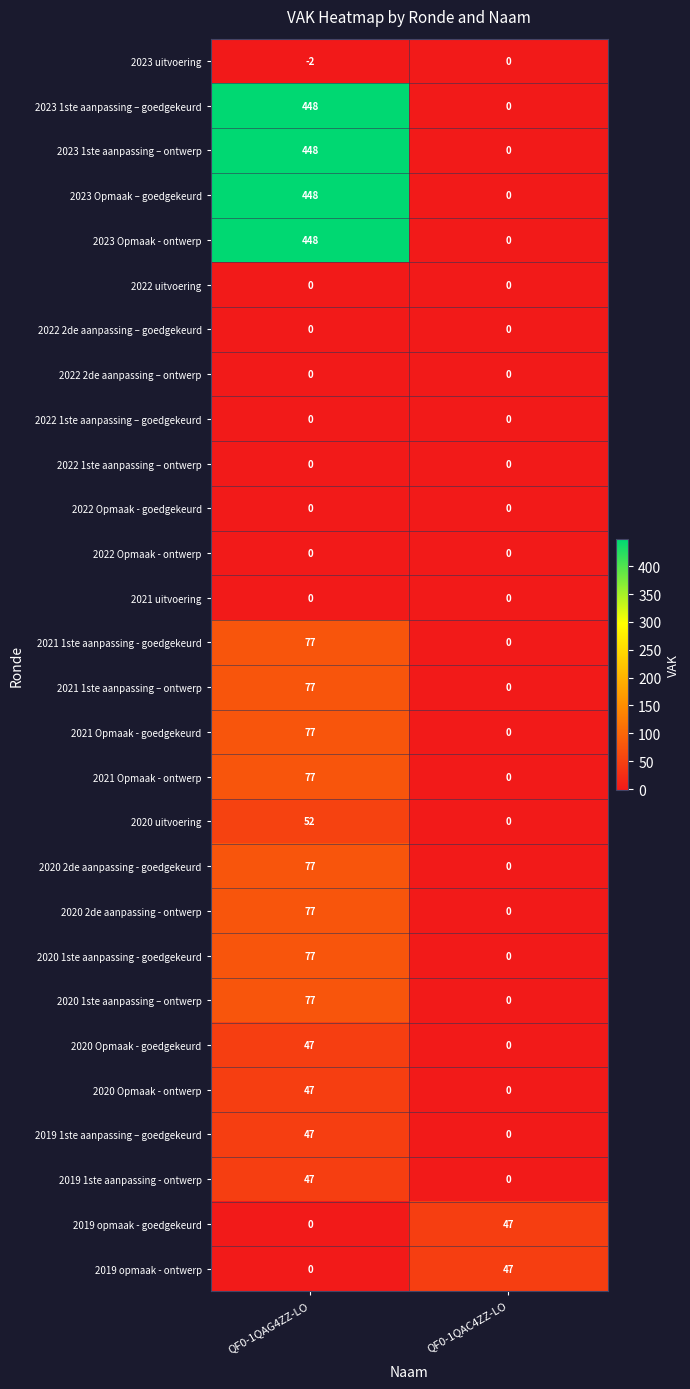

What is the total value across all series at QF0-1QAG4ZZ-LO?

2646